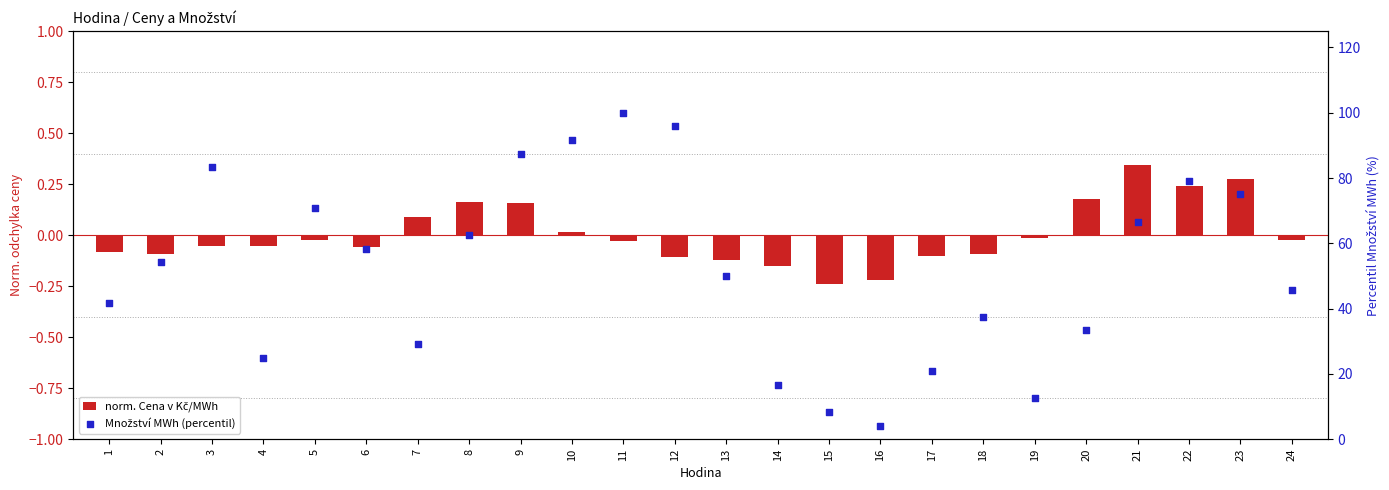

Which series has the largest total across all categories?

Množství MWh (percentil)